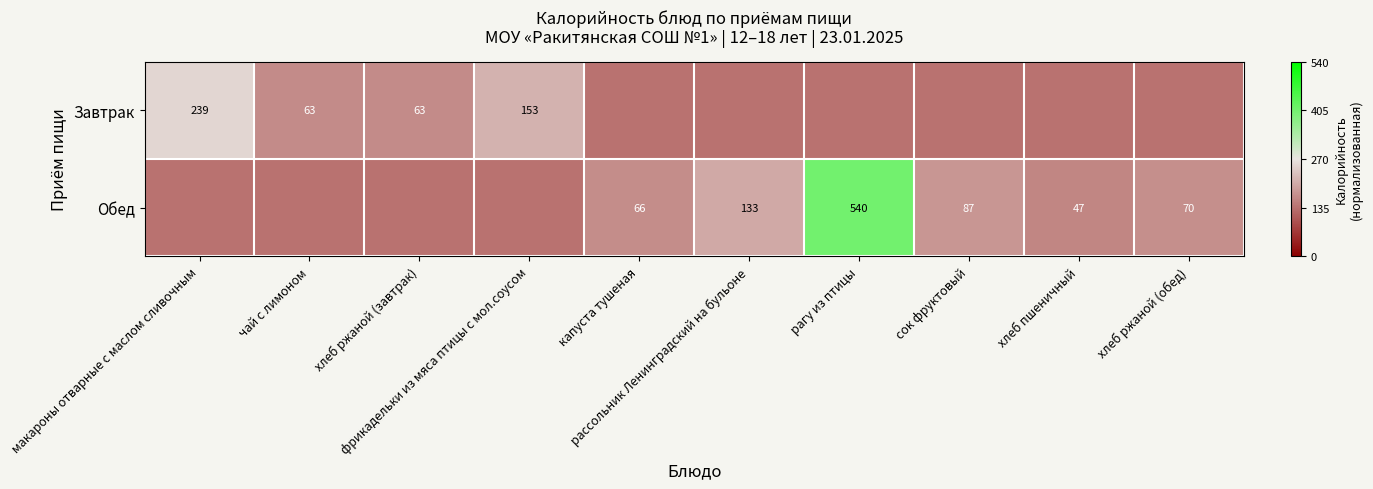

At how many categories does at least one series exceed 0?

1